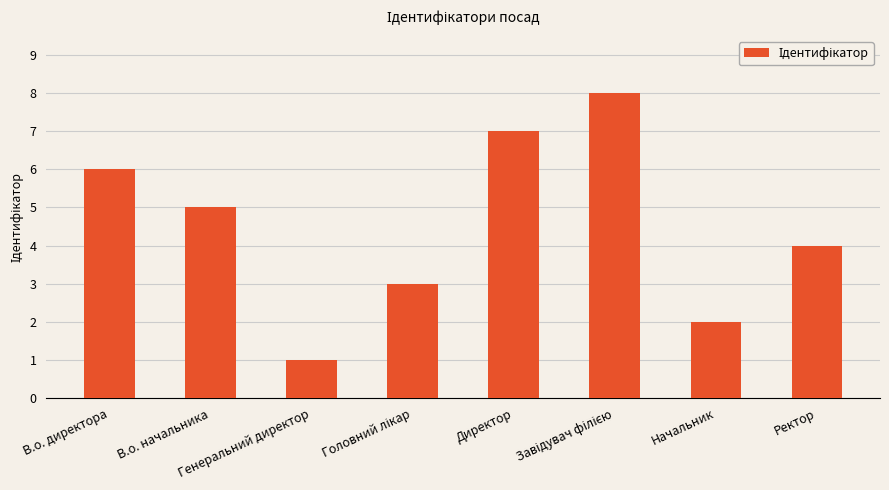

What is the value of the 1st bar from the left?

6